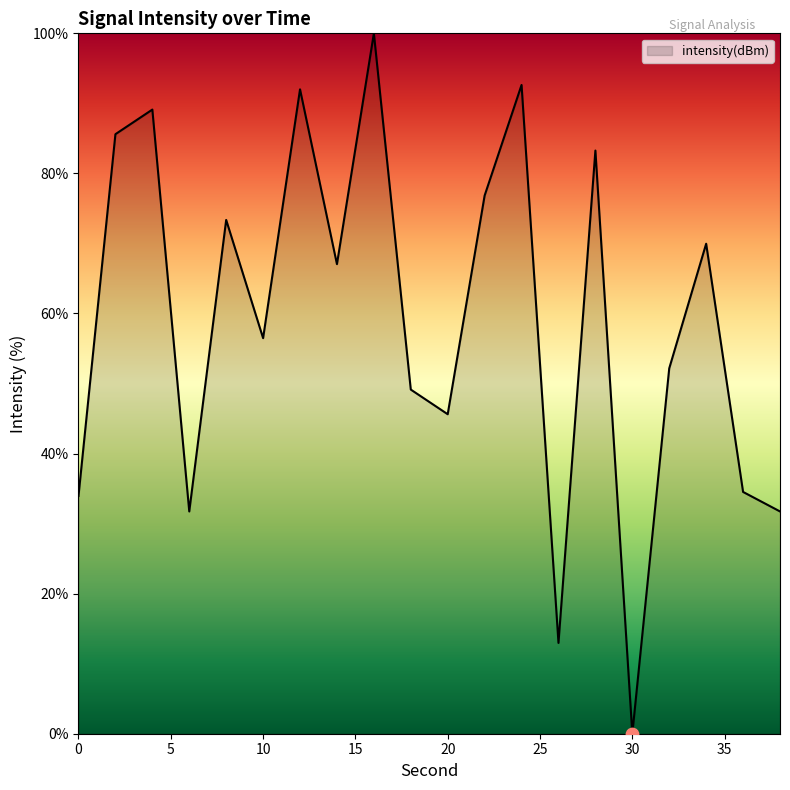

What is the difference between the maximum and minimum values?

100.0